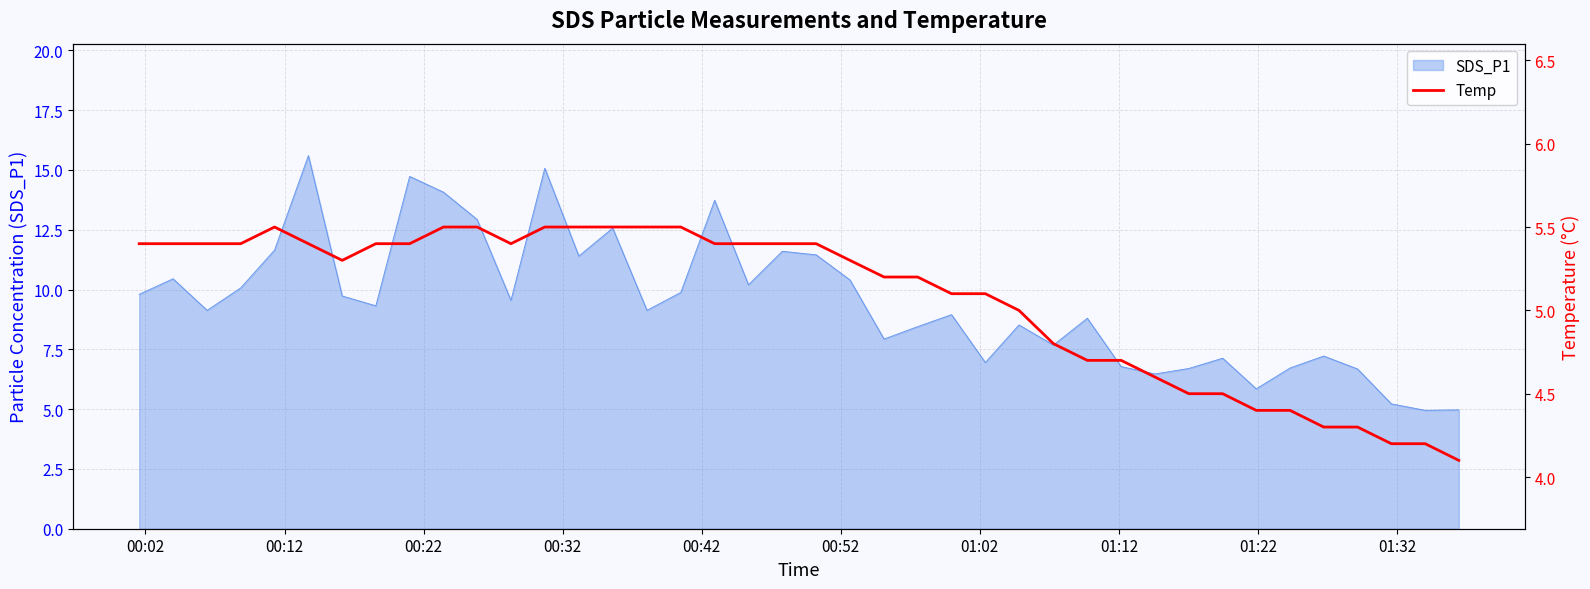

What is the minimum value for SDS_P1?

5.0